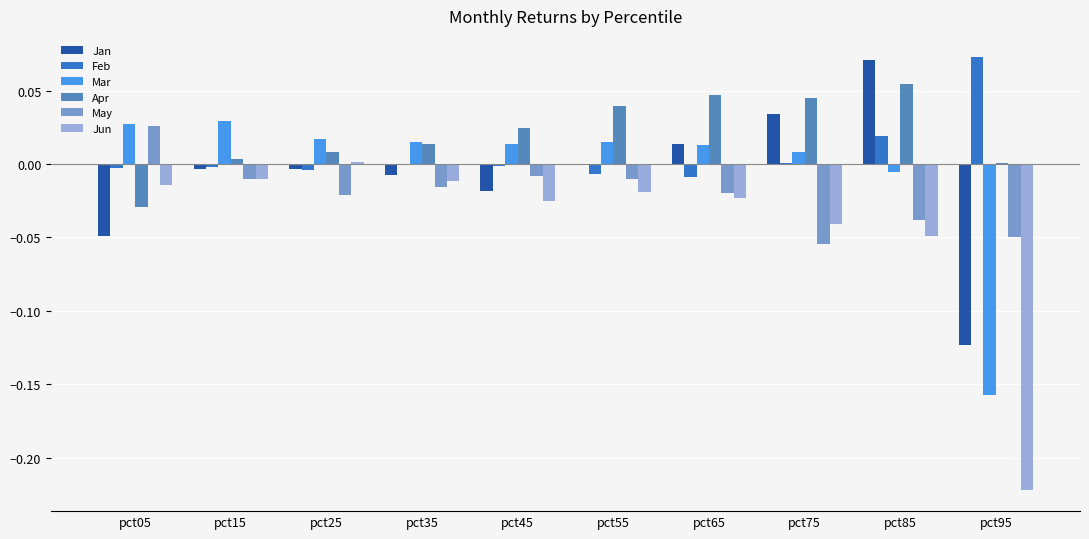

The value of Apr at pct95 is 0.0. True or false?

True